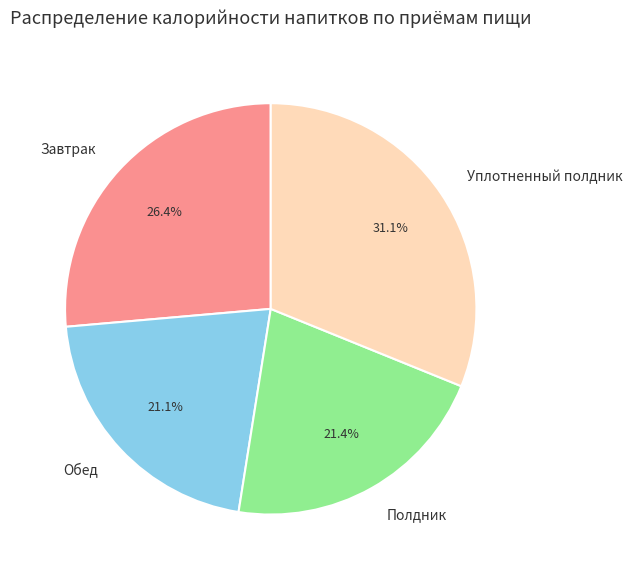

To the nearest percent, what is the combined percentage of Полдник and Завтрак?

48%